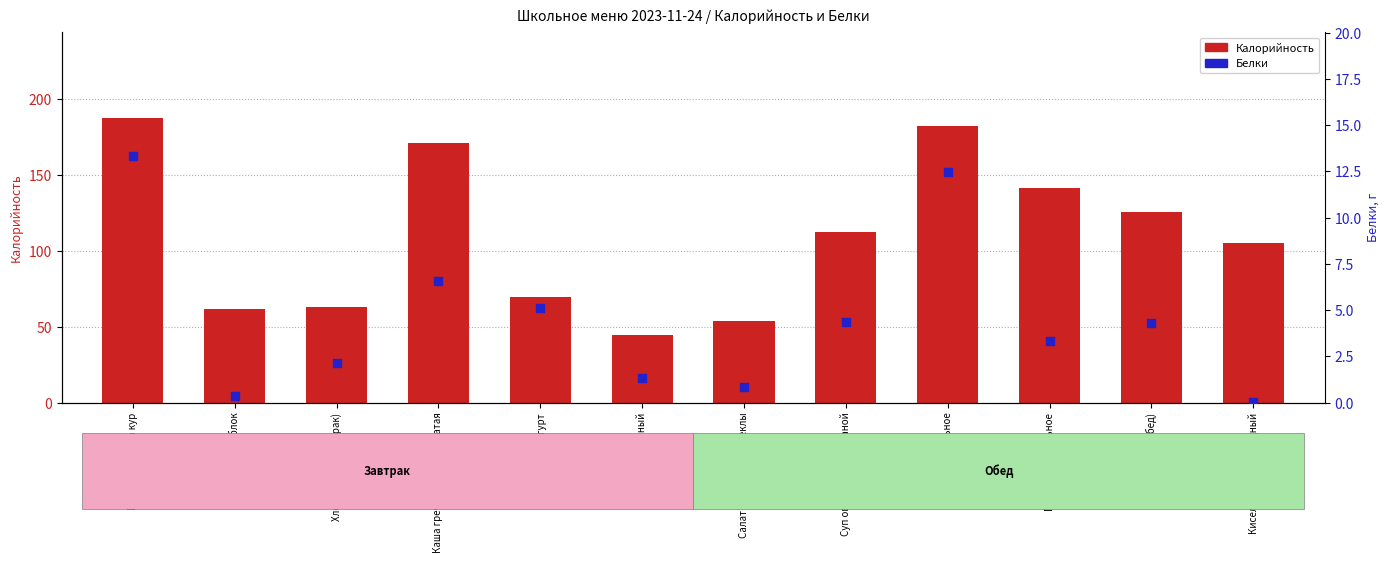

At which category is the sum across all series the highest?

Биточки из мяса кур